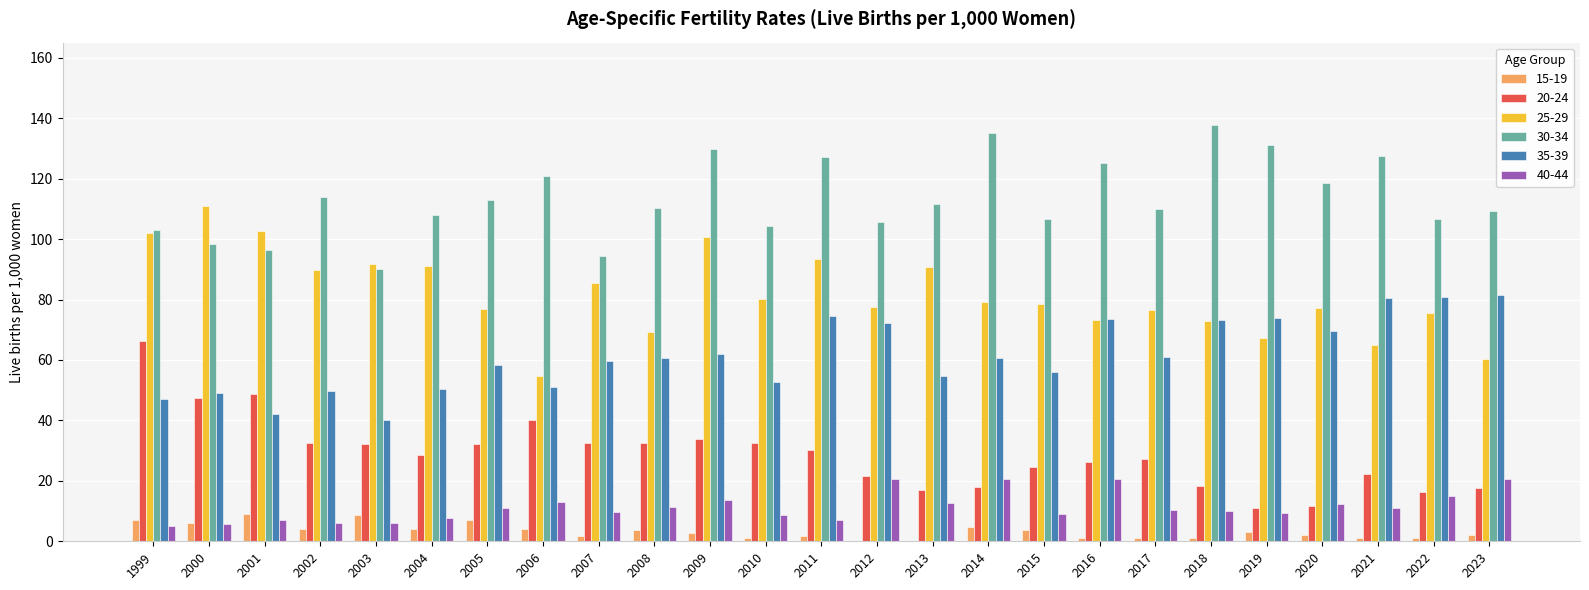

What is the sum of all 40-44 values?

284.9